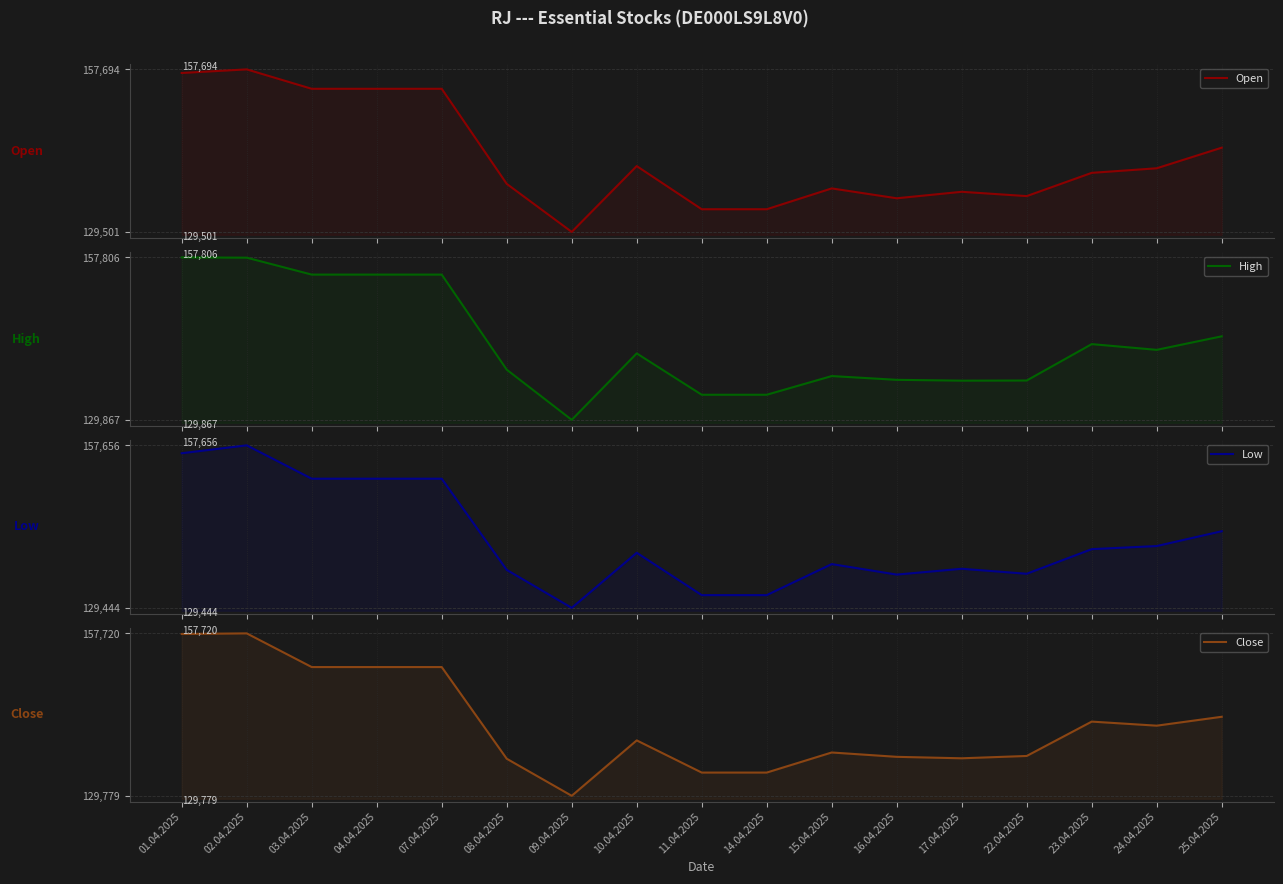

Is it true that High equals 181317 at 15.04.2025?

False